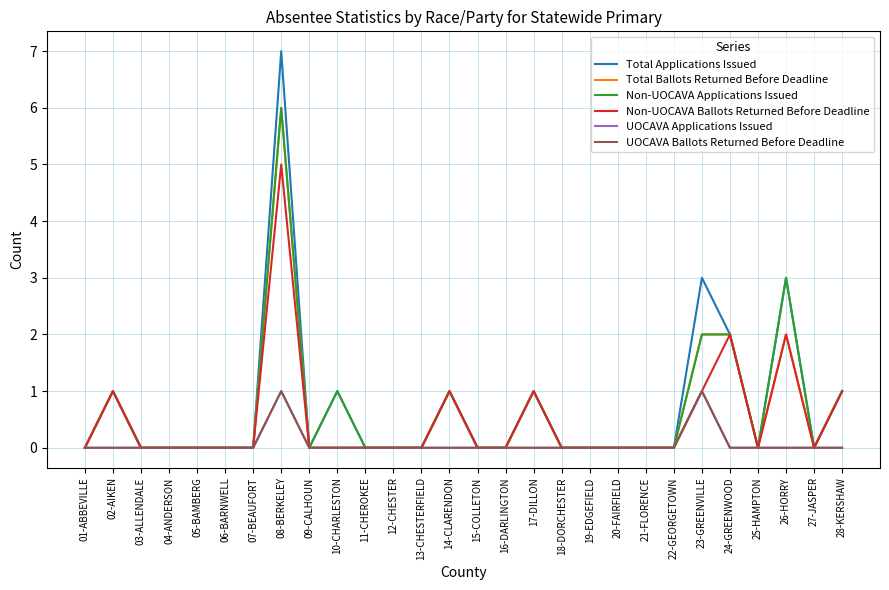

The Non-UOCAVA Applications Issued series shows 2 at 15-COLLETON. True or false?

False